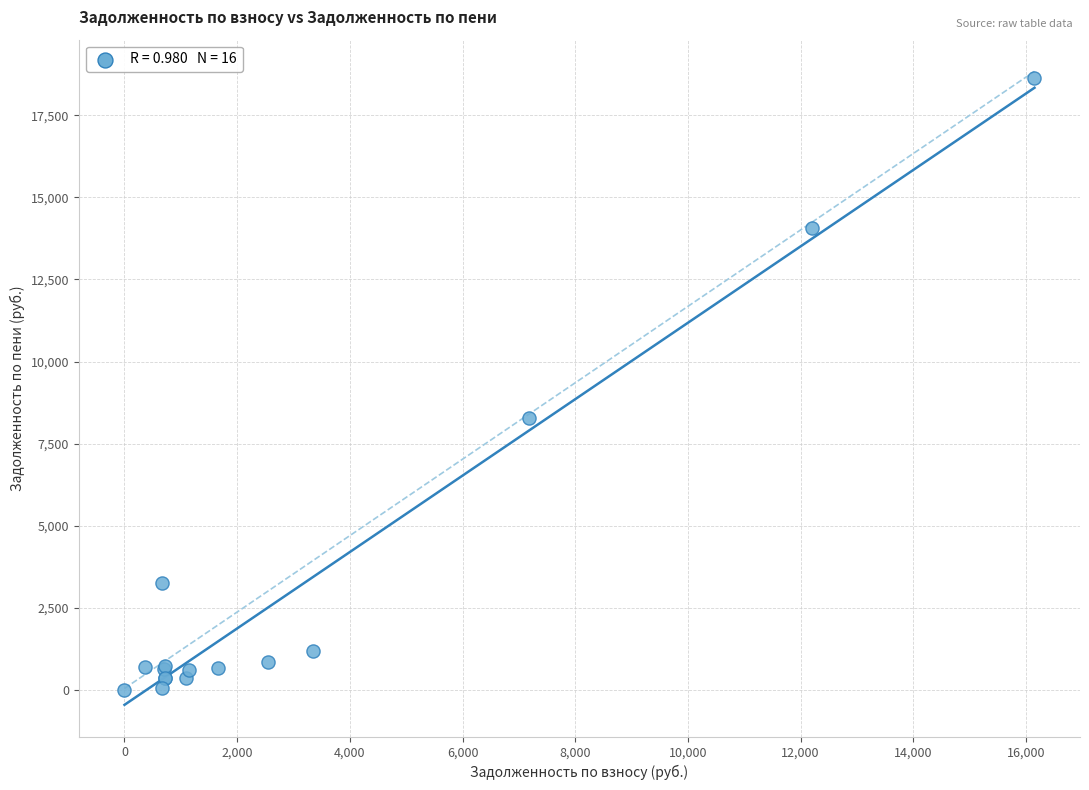

What Y value in the scatter plot is closest to 9313?

8285.0